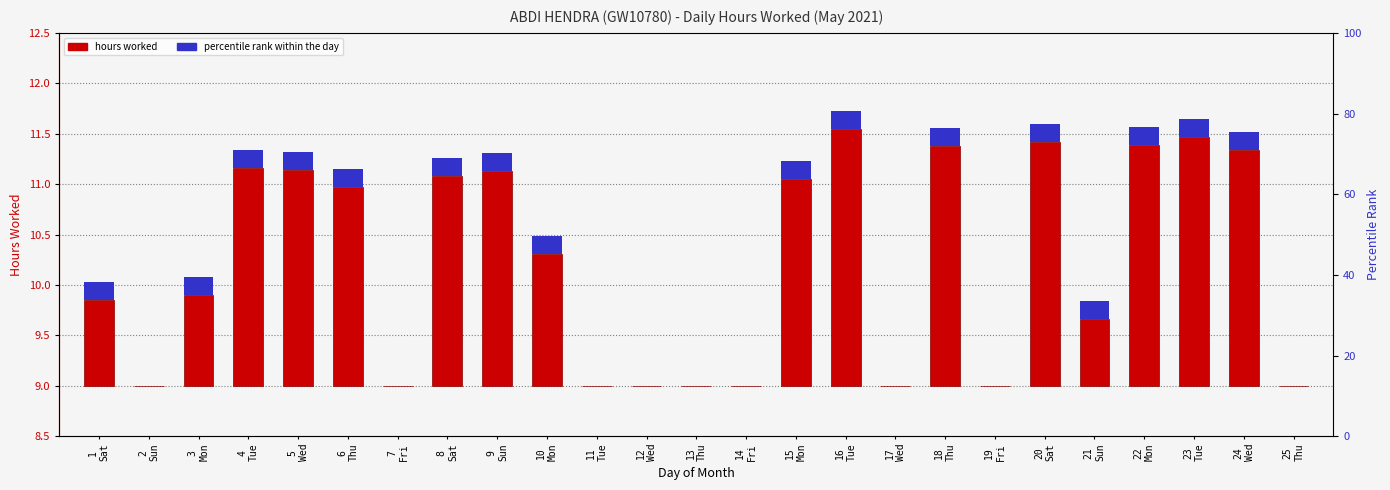

How many positive values are there?

16